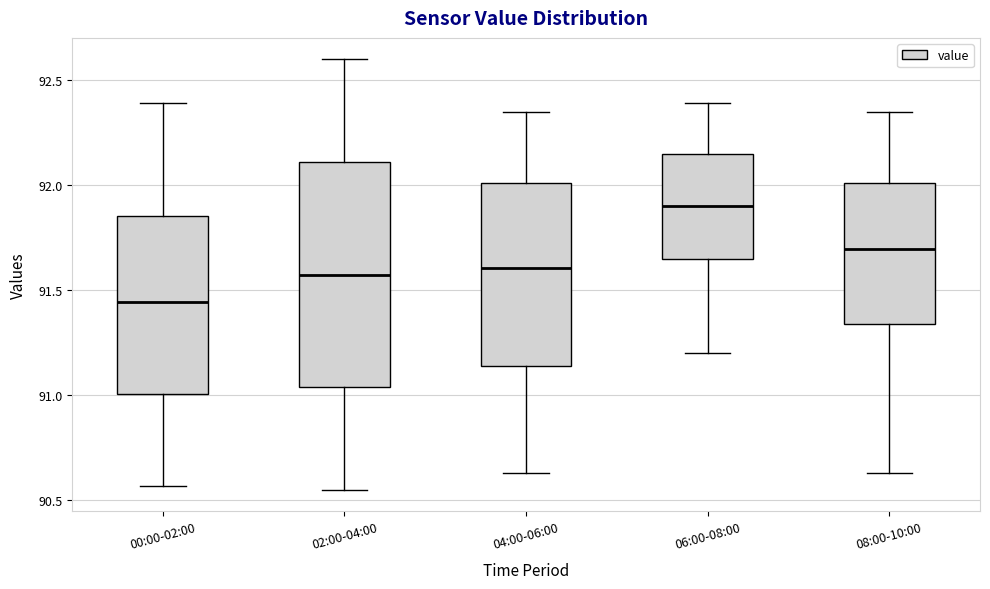

Reading left to right, transcribe this box plot: for each box, give where its median line is, the range the box spans, and where its two whiskers end, as read against the y-axis. The values are not printed on the chart, so give them approximately, as read against the axis.

00:00-02:00: median 91.45, box 91.00 to 91.85, whiskers 90.55 to 92.40
02:00-04:00: median 91.60, box 91.05 to 92.10, whiskers 90.55 to 92.60
04:00-06:00: median 91.60, box 91.15 to 92.00, whiskers 90.65 to 92.35
06:00-08:00: median 91.90, box 91.65 to 92.15, whiskers 91.20 to 92.40
08:00-10:00: median 91.70, box 91.35 to 92.00, whiskers 90.65 to 92.35